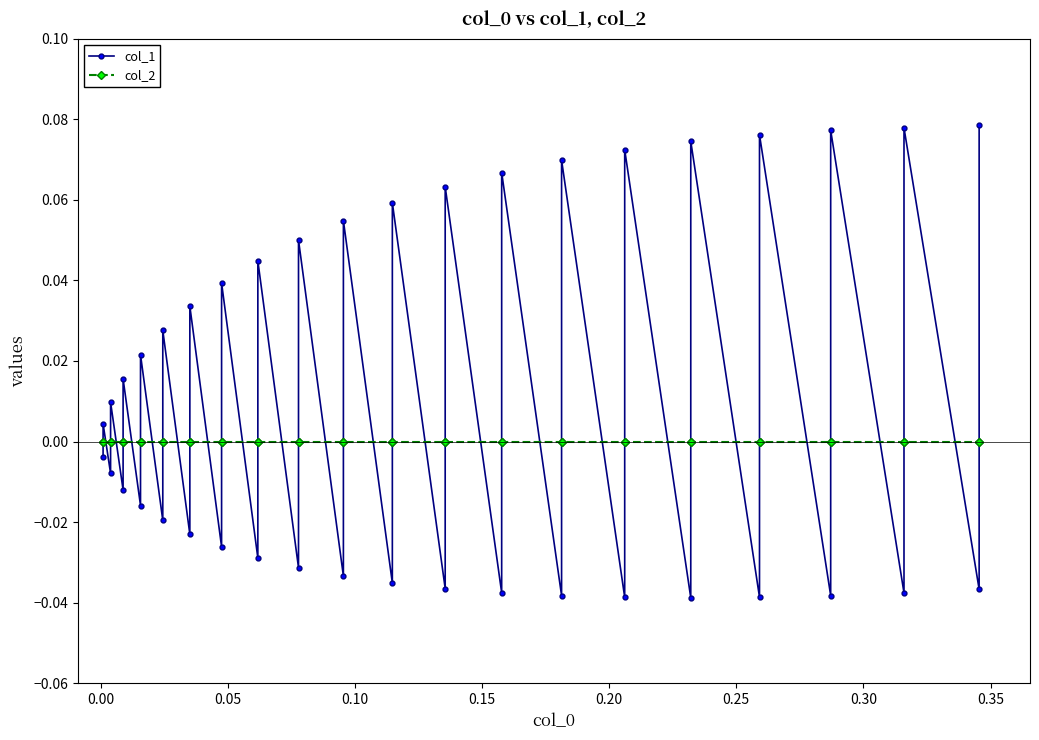

How many lines are shown in the chart?

2